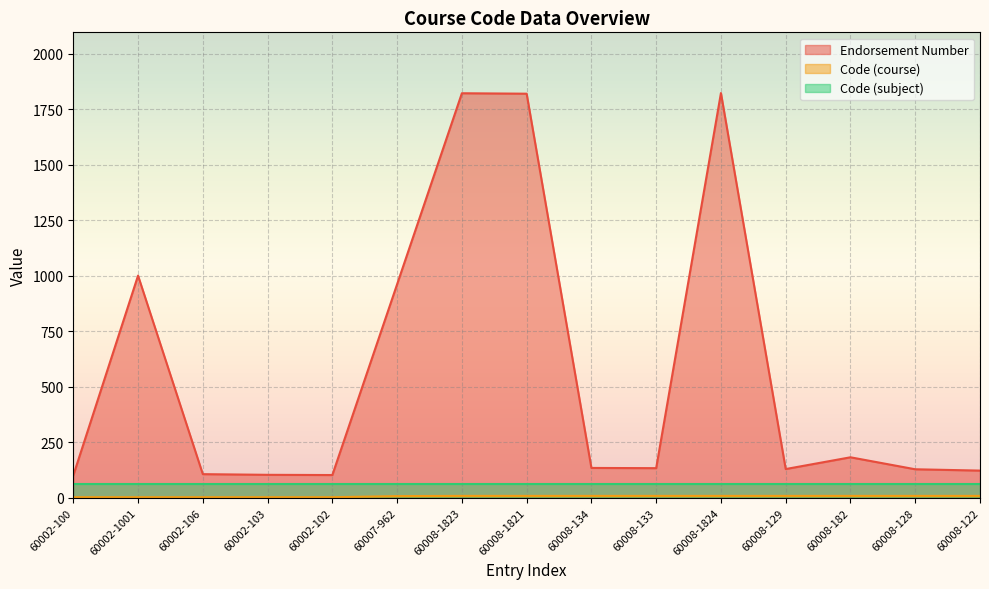

At which label is Endorsement Number closest to 962?

60007-962